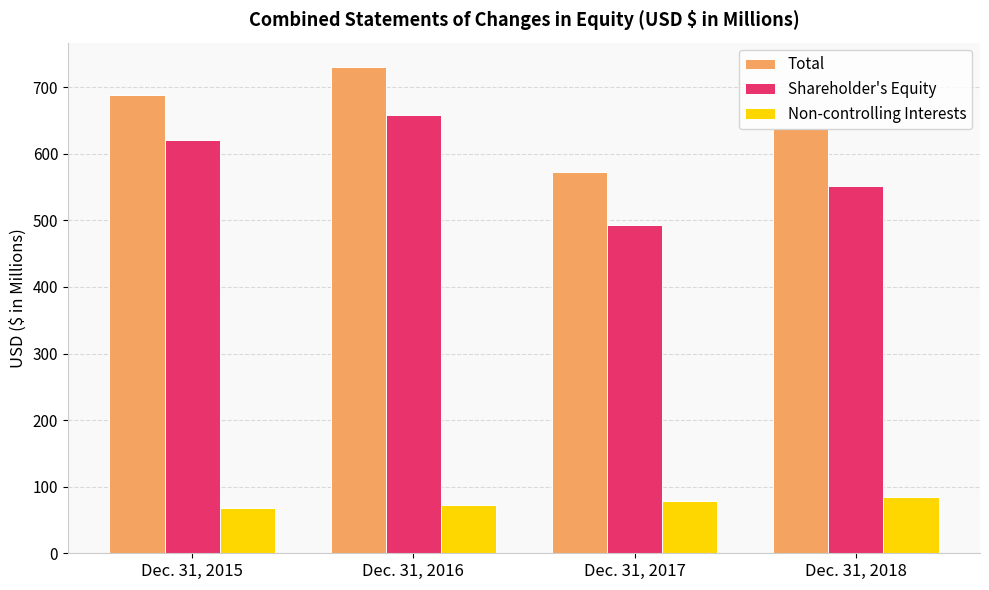

Which series has the largest total across all categories?

Total